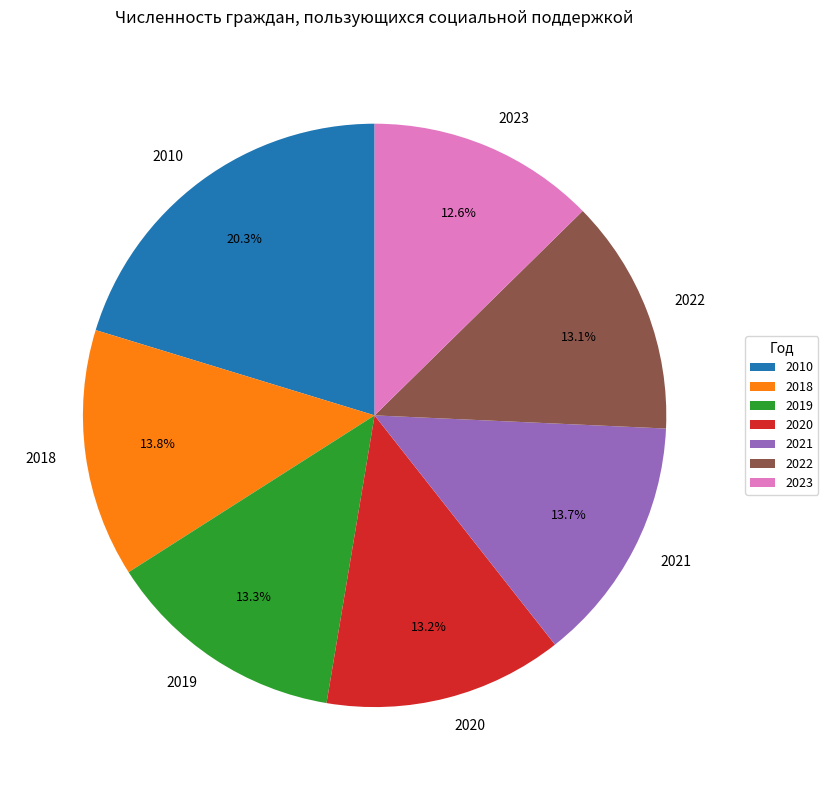

Is there any slice that represents more than half of the pie?

No